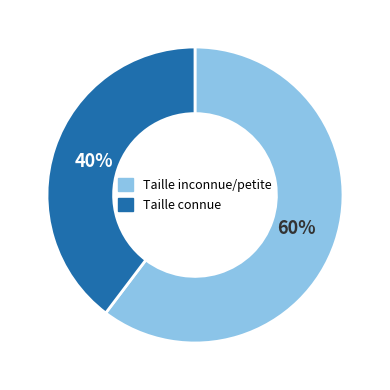

To the nearest percent, what is the average slice percentage?

50%